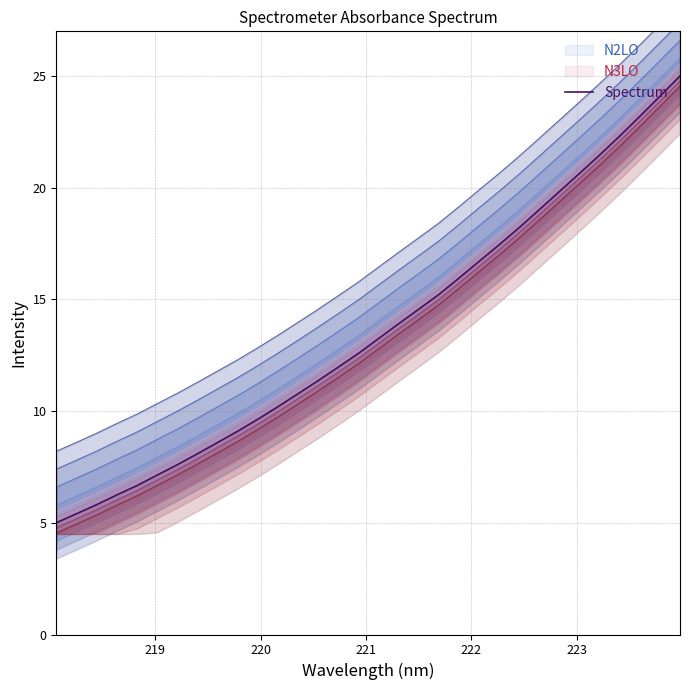

Reading left to right, transcribe all the data shown in this chart.

5.0	5.4	5.8	6.2	6.7	7.1	7.6	8.1	8.6	9.1	9.6	10.2	10.8	11.4	12.0	12.6	13.2	13.9	14.6	15.2	15.9	16.7	17.4	18.2	19.0	19.8	20.6	21.5	22.3	23.2	24.1	25.0